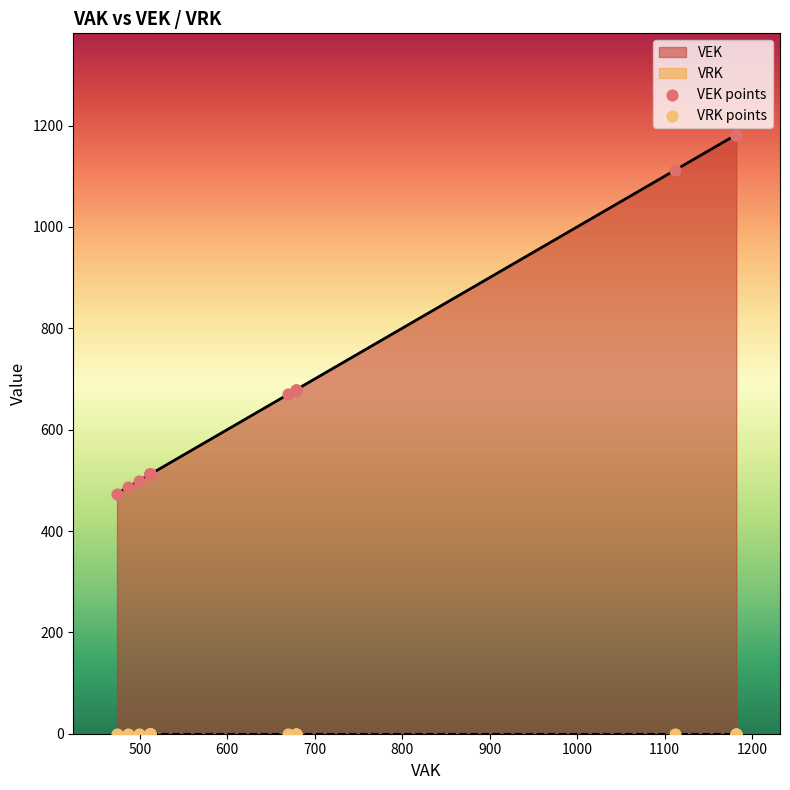

What is the total value across all series at 474?

474